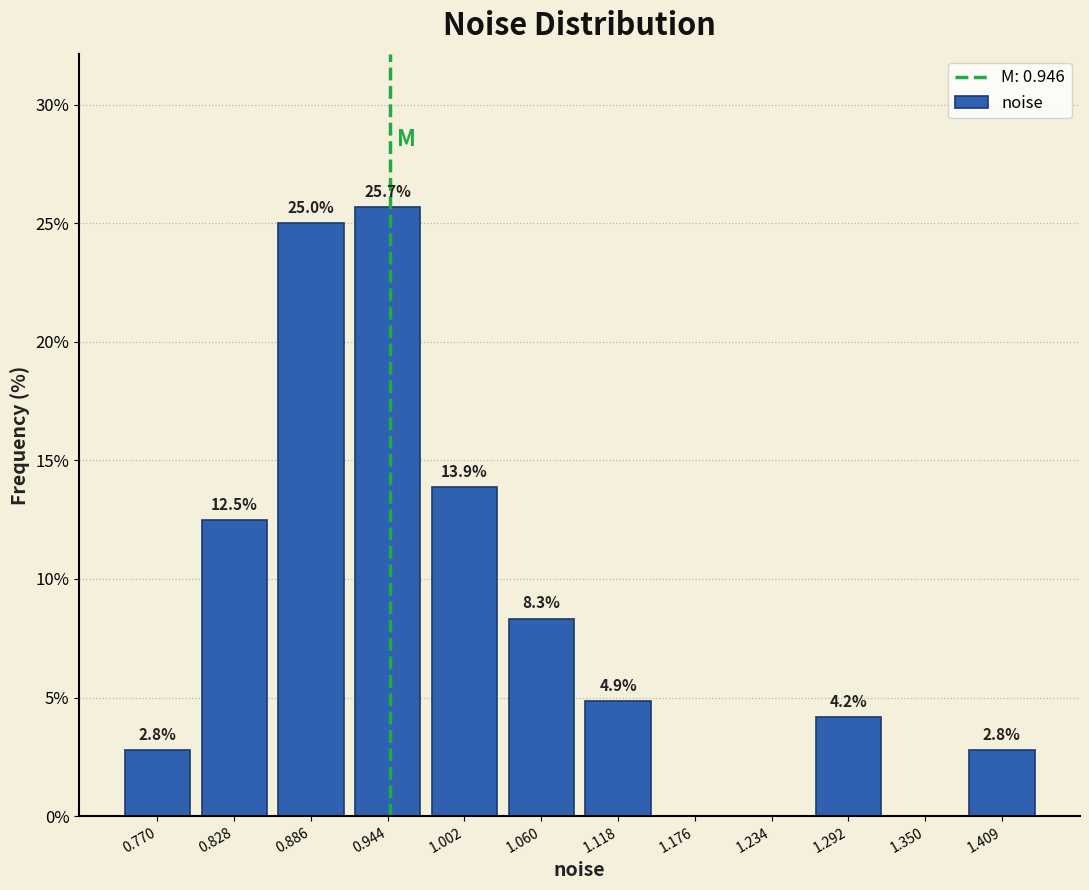

Which range on the x-axis has the tallest bar?

0.92 to 0.97